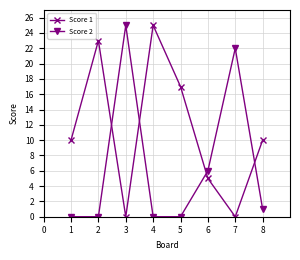

After their last crossing, which series has the higher values: Score 1 or Score 2?

Score 1